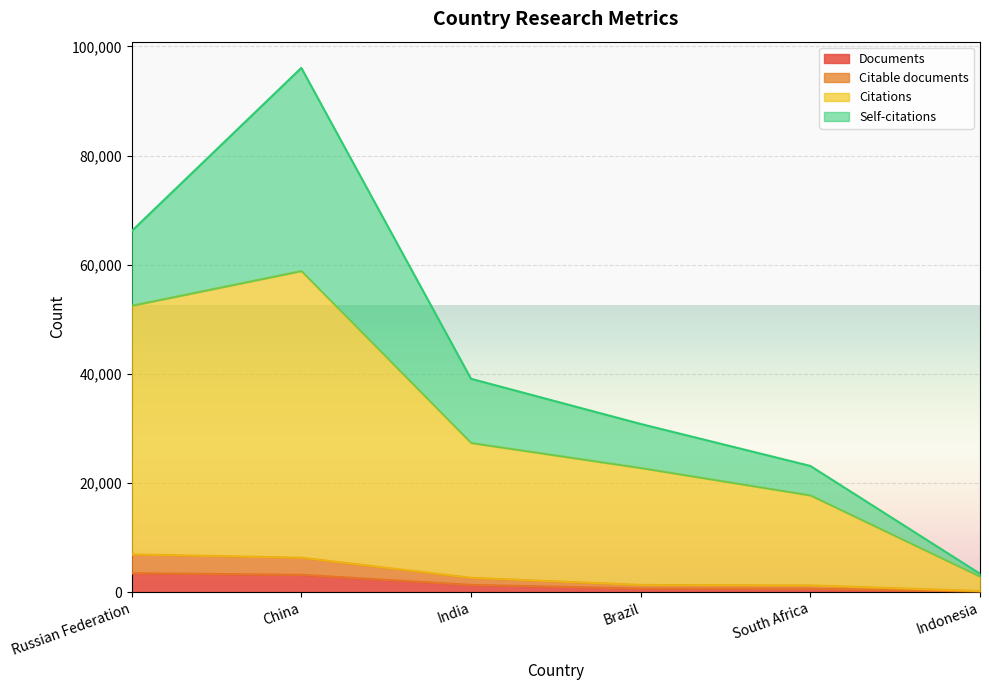

What position from the right is Brazil?

3